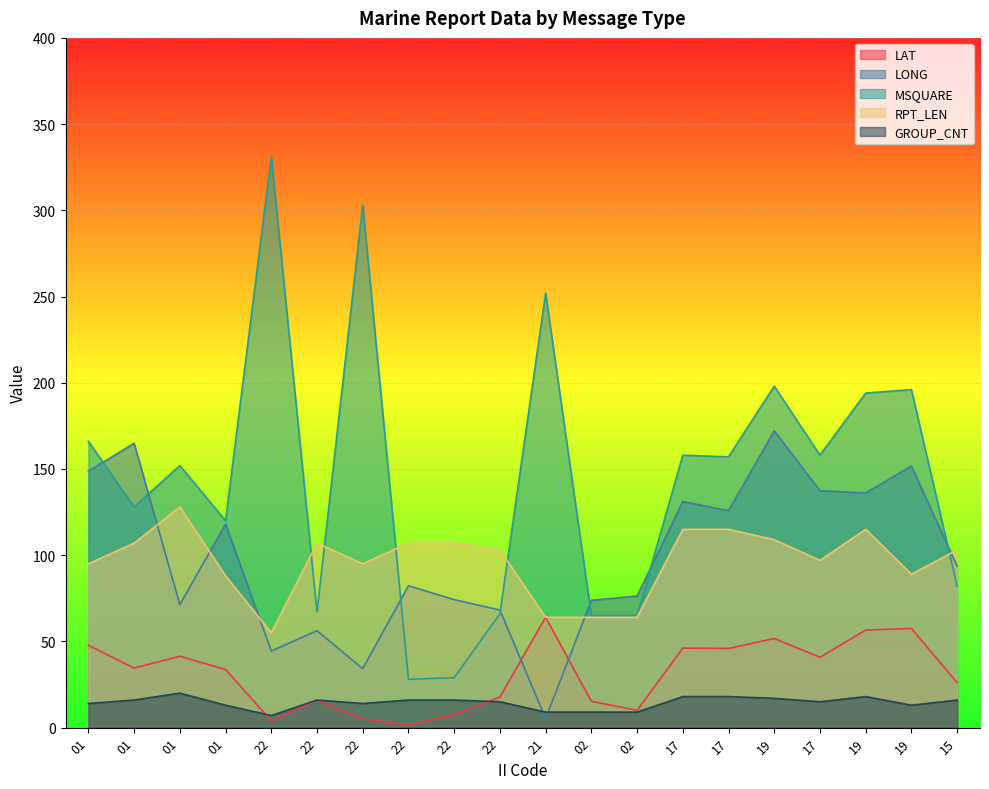

What is the difference between the second highest and minimum values in the RPT_LEN series?

60.0